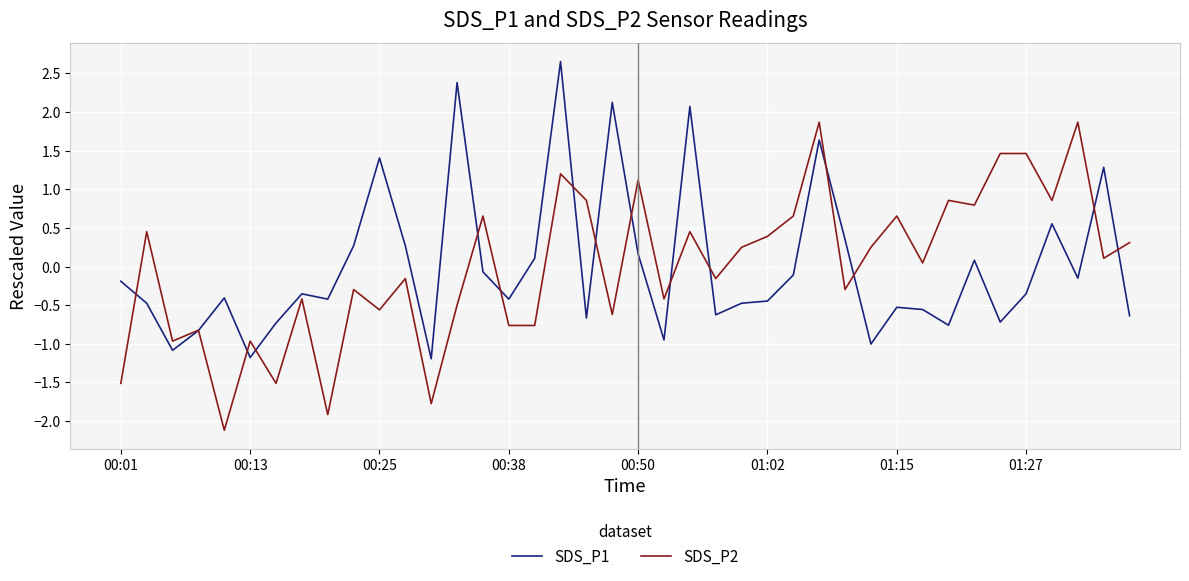

What is the difference between the maximum and minimum values in the SDS_P2 series?

4.0